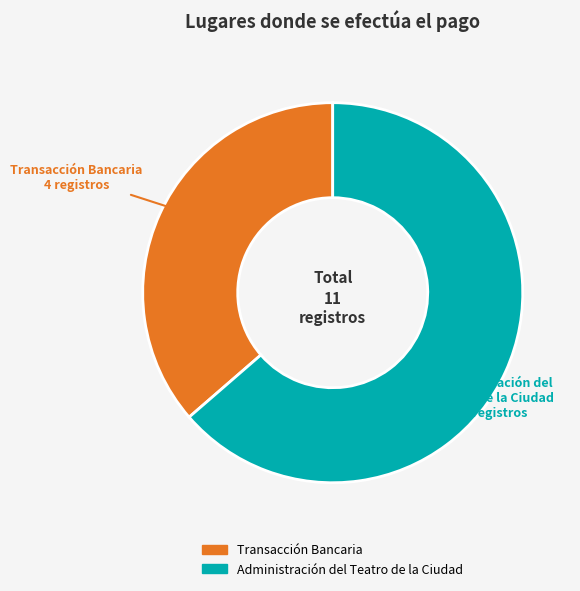

True or false: Transacción Bancaria accounts for 36% of the total.

True